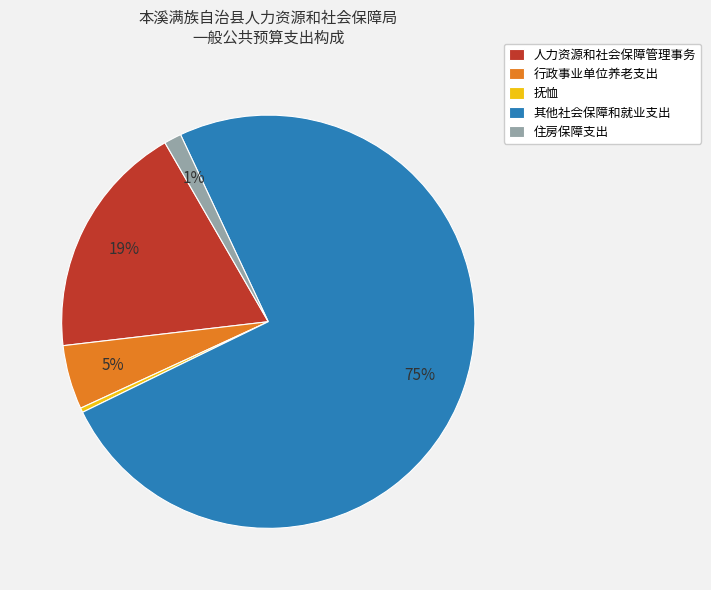

To the nearest percent, what is the difference between the 行政事业单位养老支出 and 住房保障支出 slice percentages?

4%